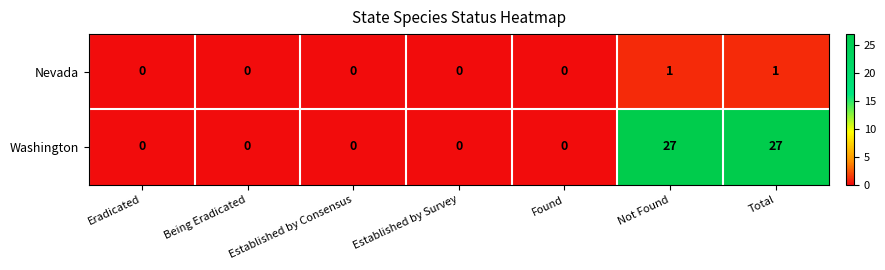

Which series has the largest range (max minus min)?

Washington